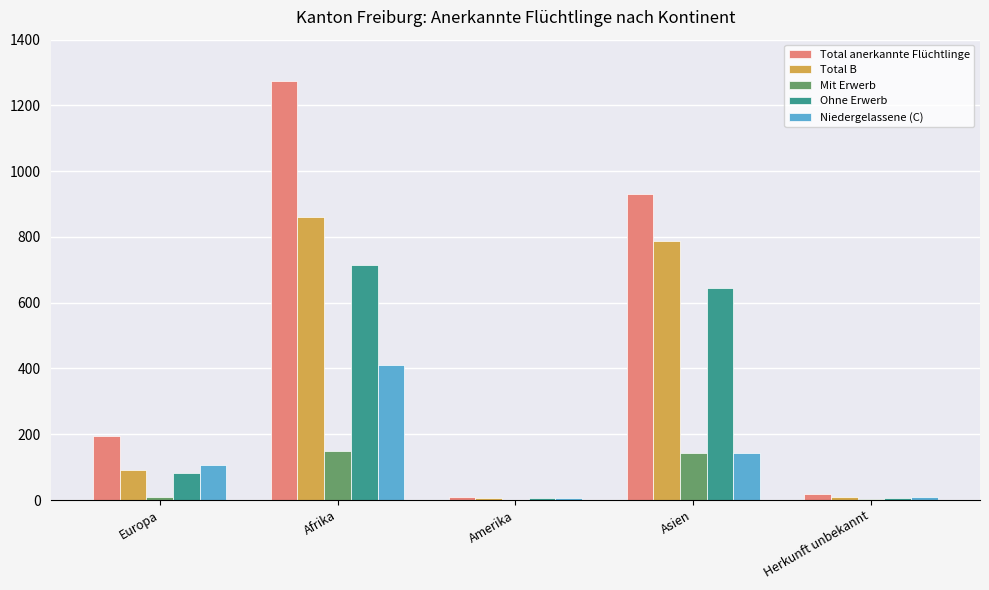

How many distinct data groups are displayed?

5